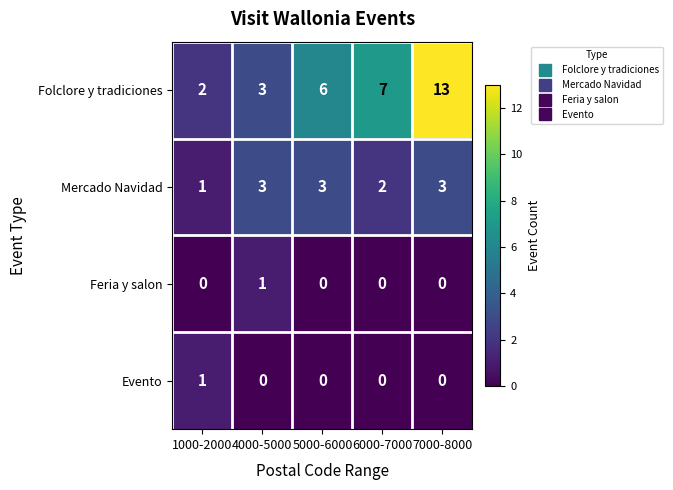

Which category has the highest value in the Folclore y tradiciones series?

7000-8000